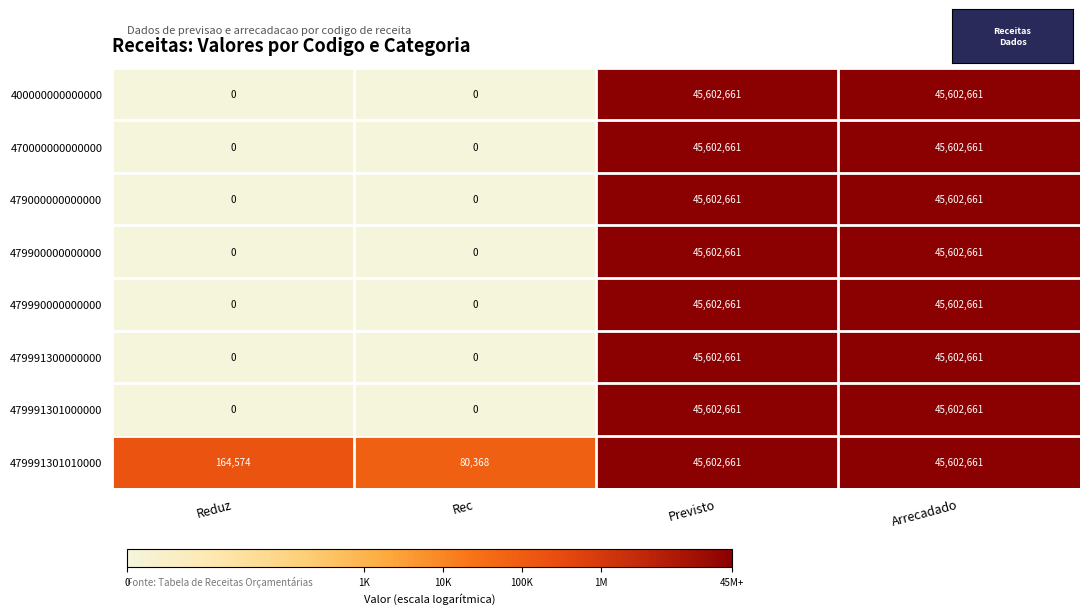

What is the total value across all series at Rec?

80368